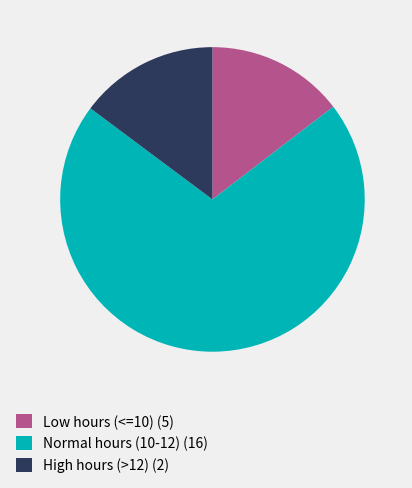

What is the largest slice in the pie chart?

Normal hours (10-12) (16)